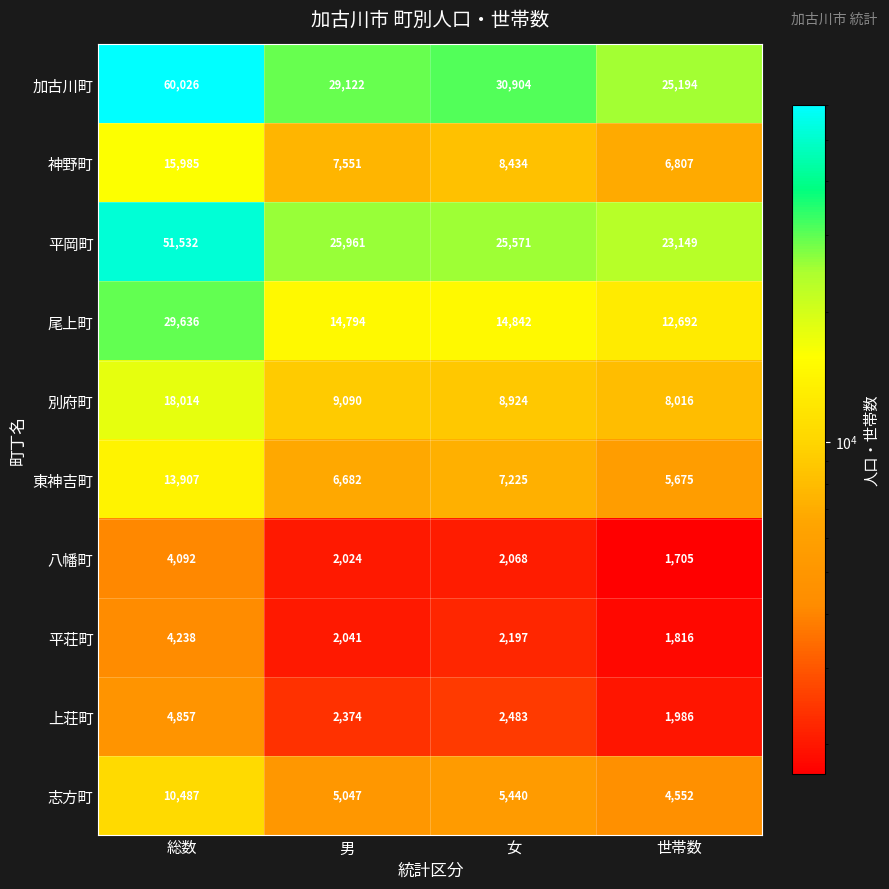

True or false: 加古川町 has a value of 30904 at 女.

True